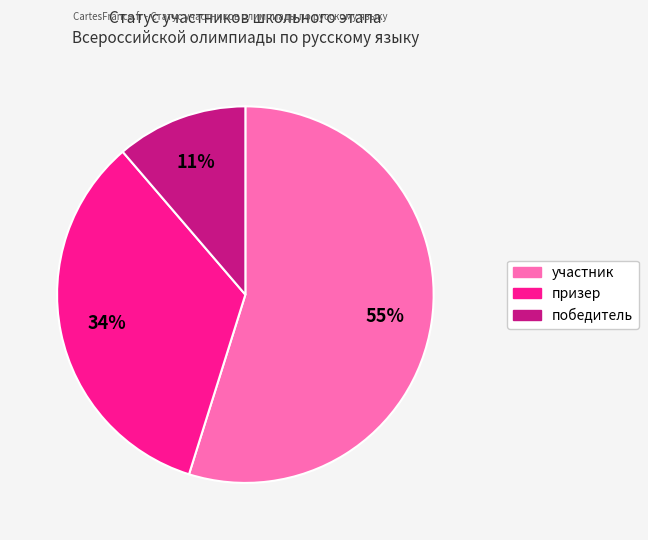

The участник slice represents 46% of the pie. True or false?

False